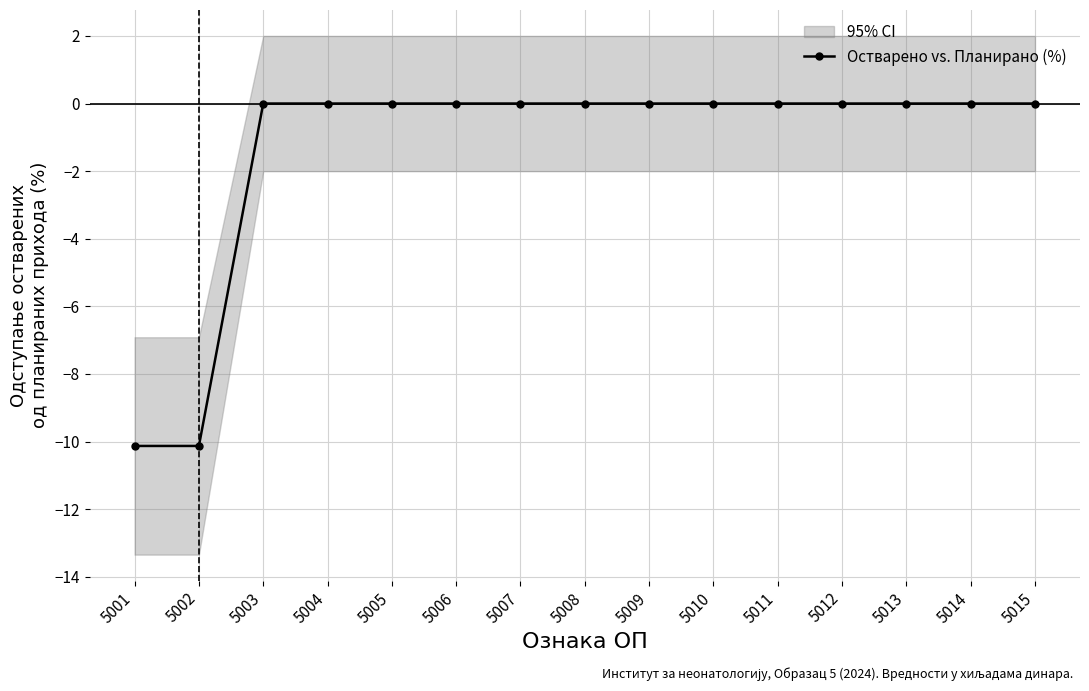

Rank the categories by value from lowest to highest.

5002, 5001, 5003, 5004, 5005, 5006, 5007, 5008, 5009, 5010, 5011, 5012, 5013, 5014, 5015